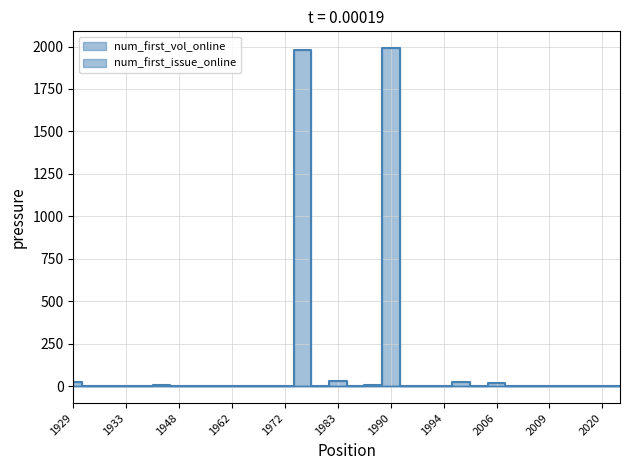

List the series in order of their peak value, lowest first.

num_first_issue_online, num_first_vol_online